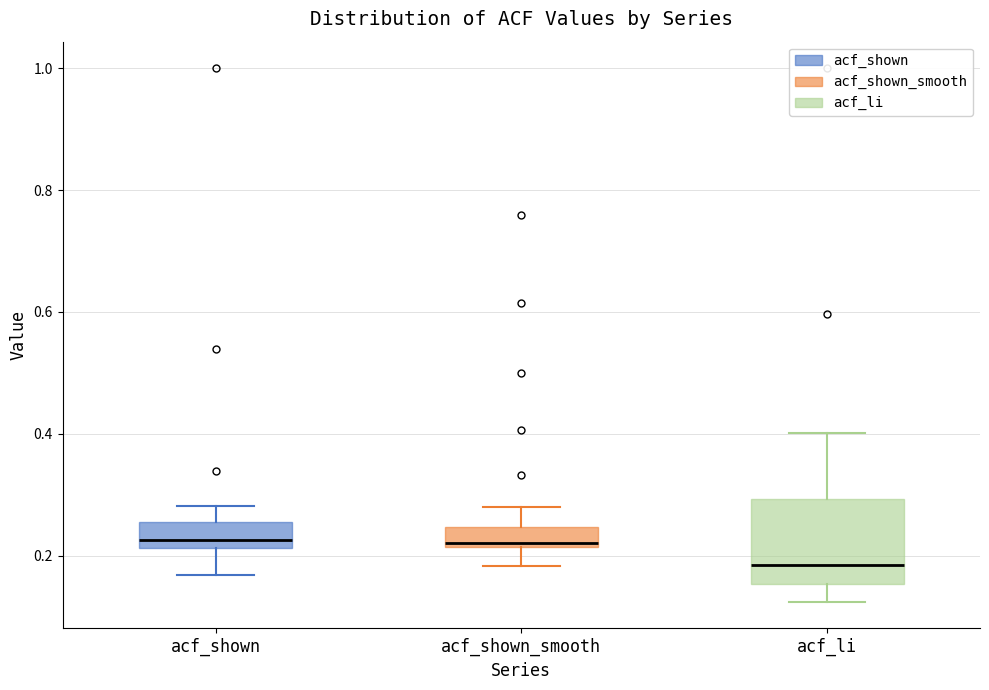

Where is the lower edge of the box for acf_shown on the y-axis? The values are not printed on the chart, so give them approximately, as read against the axis.

0.22